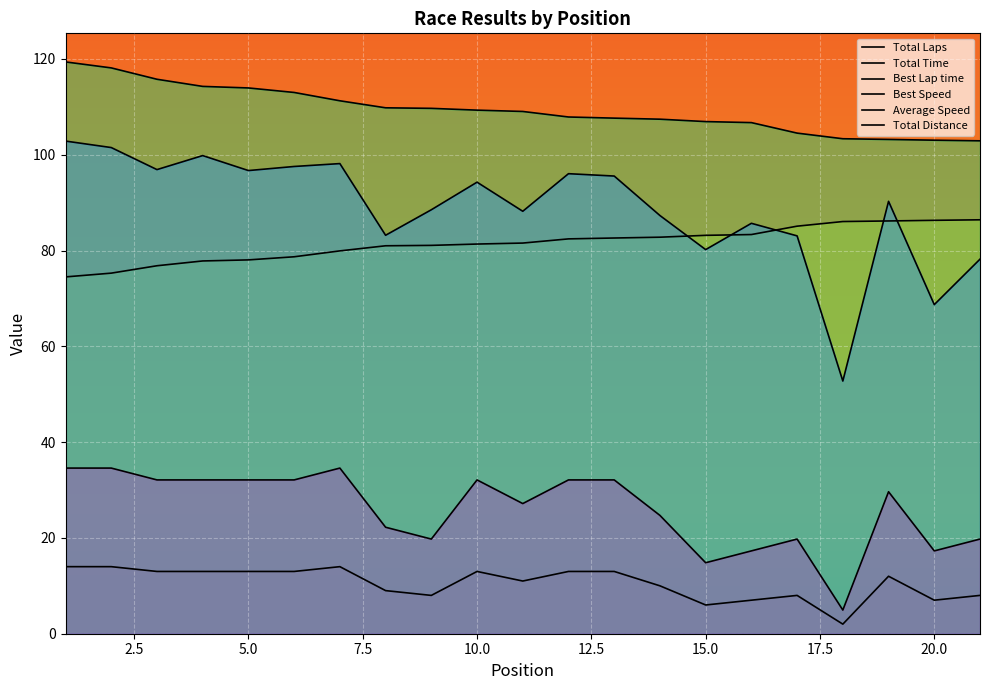

Is the value of Best Lap time at 0.0 greater than the value of Best Speed at 12?

No